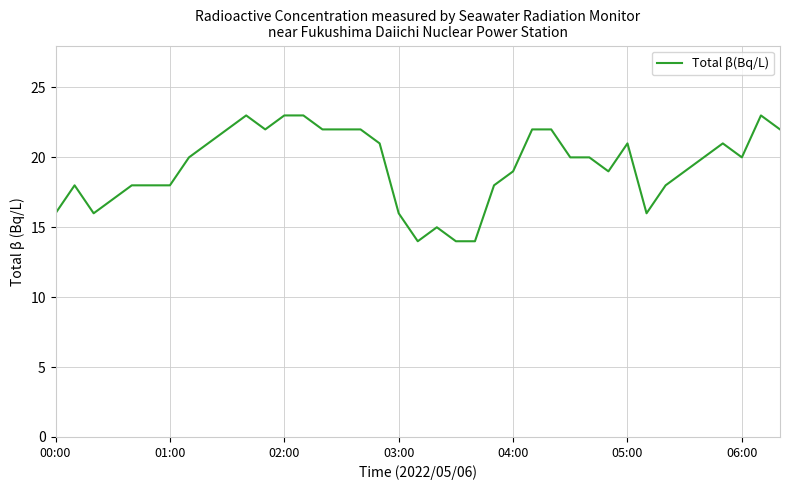

Does the chart display data point markers on the line(s)?

No